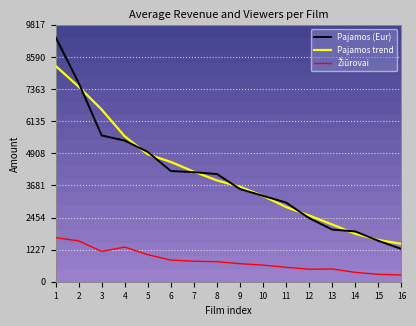

True or false: Pajamos (Eur) has more than 2 interior local peaks.

False